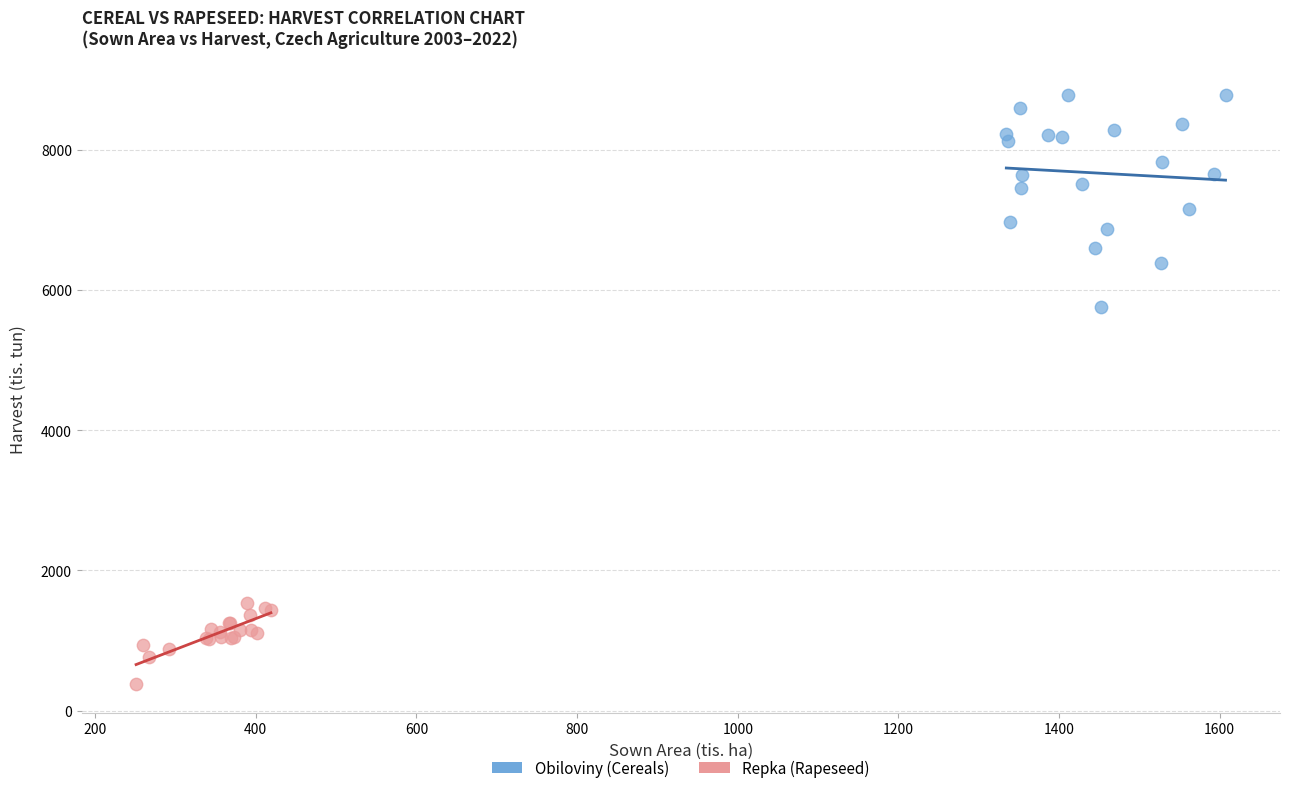

Which series reaches the minimum Y coordinate?

Repka (Rapeseed)